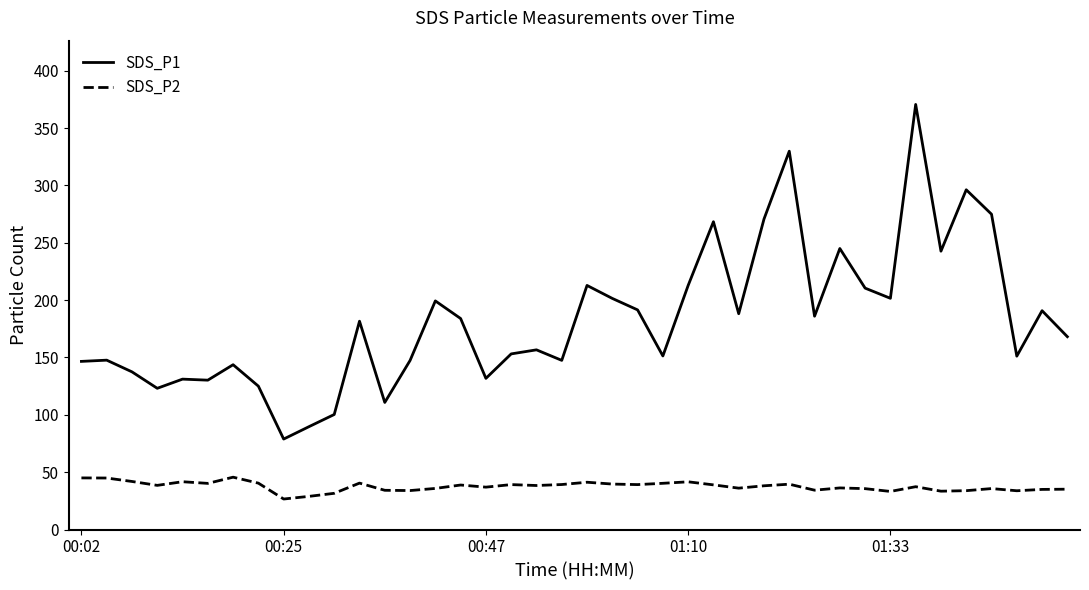

Which series has the widest spread of values?

SDS_P1